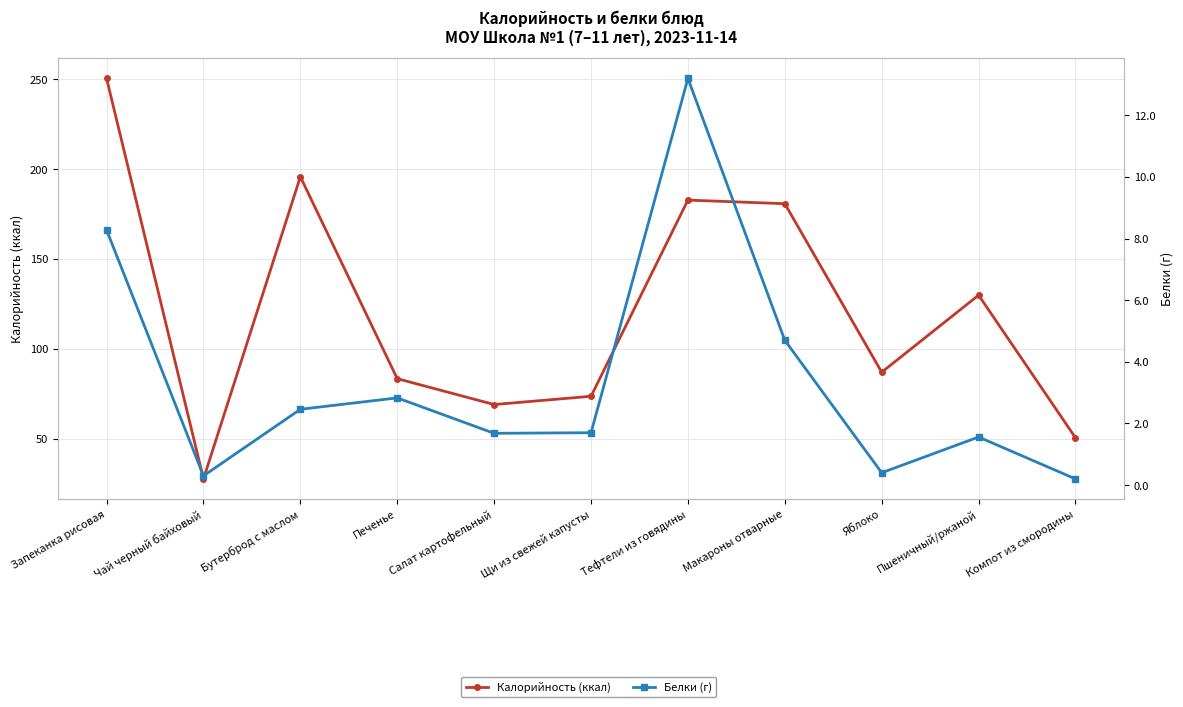

Where is Калорийность nearest to the value 139?

Пшеничный/ржаной